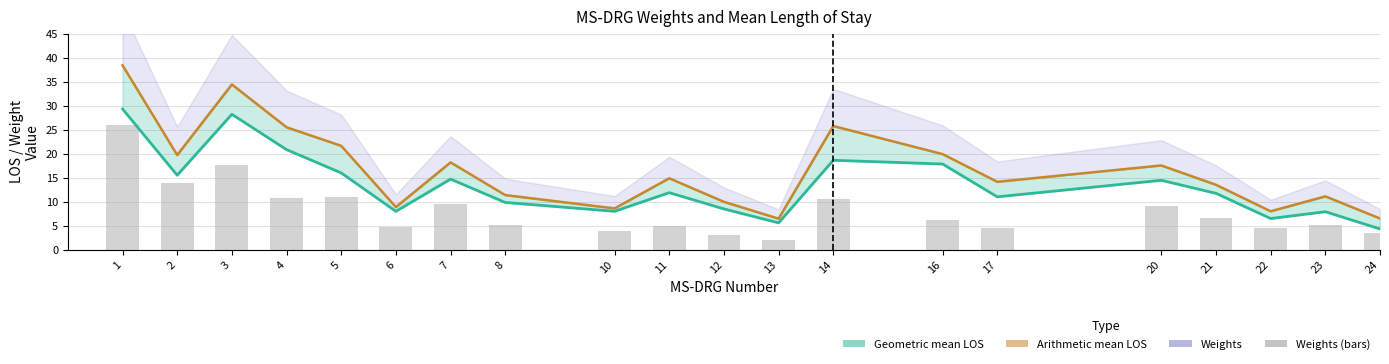

Between 24 and 13, which is larger?

24